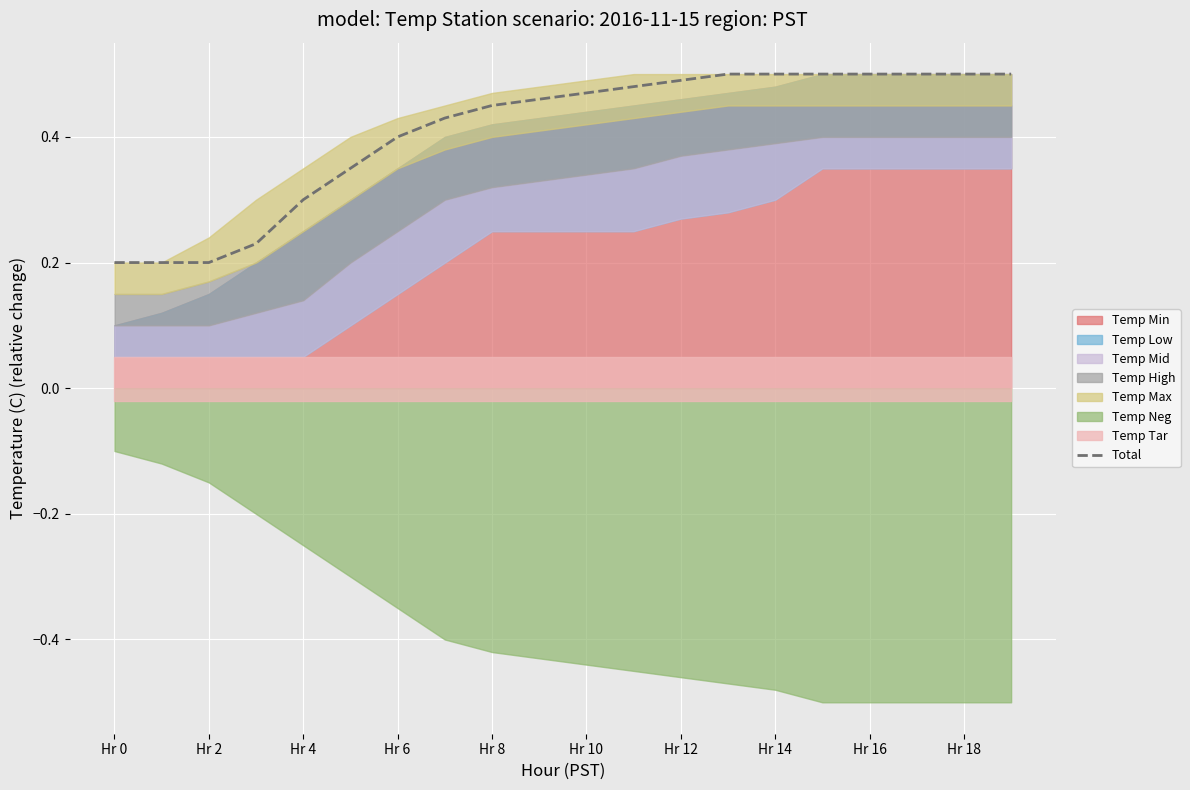

The value of Total at Hr 18 is 0.7. True or false?

False